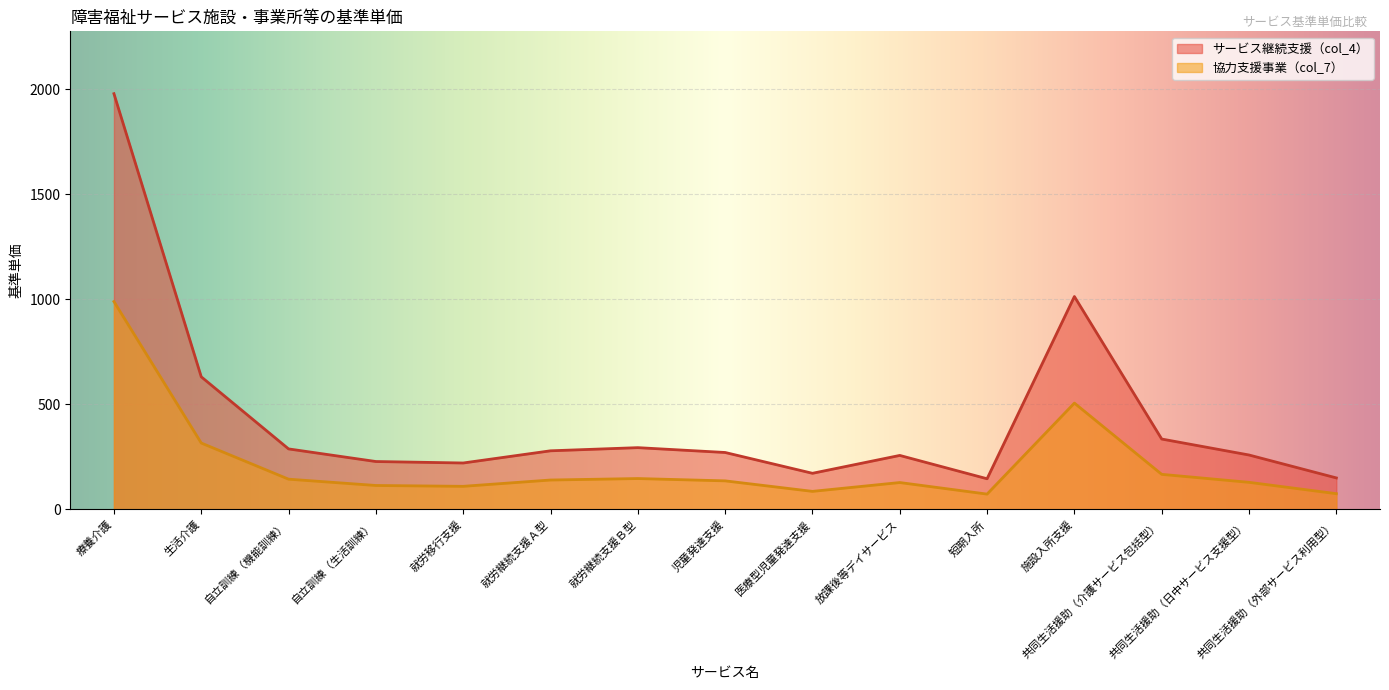

At which category is the sum across all series the highest?

療養介護